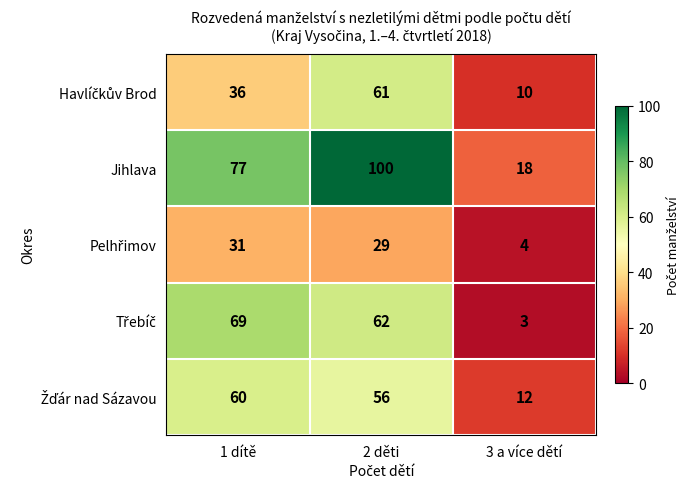

At which category does the chart reach its minimum across all series?

3 a více dětí